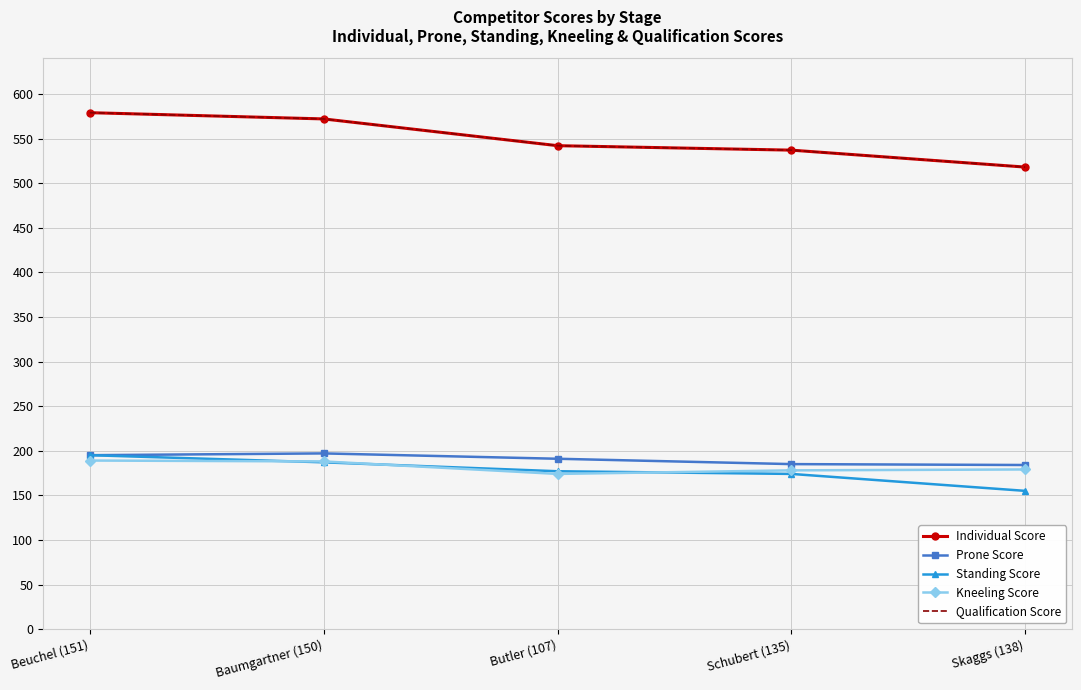

What is the label of the 5th point from the left?

Skaggs (138)